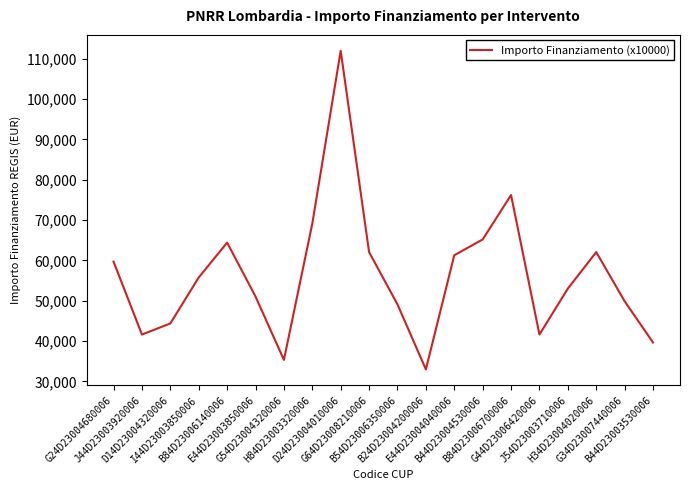

How many values are below 55778?

10